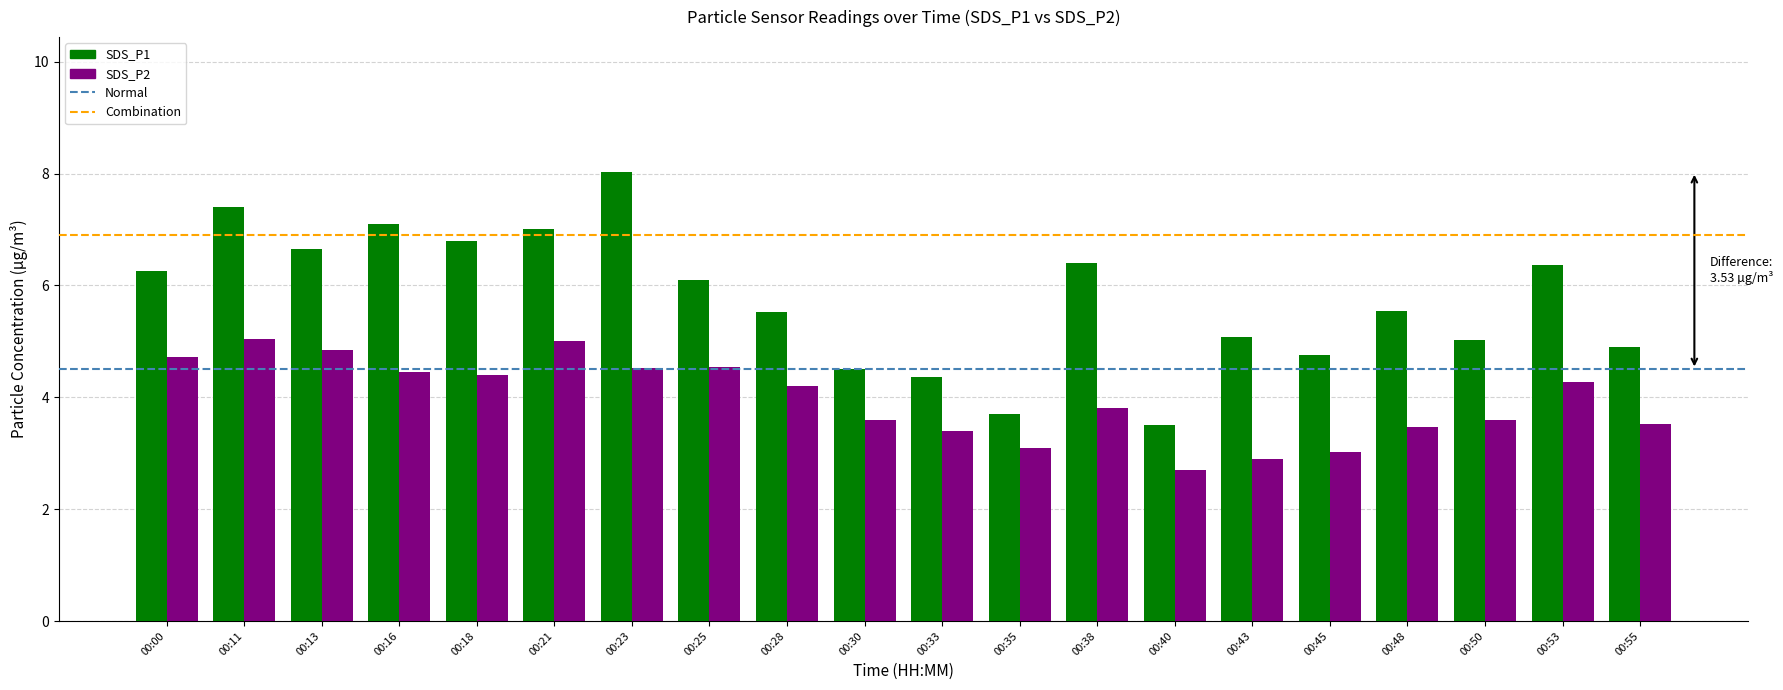

The SDS_P2 series shows 3.5 at 00:55. True or false?

True